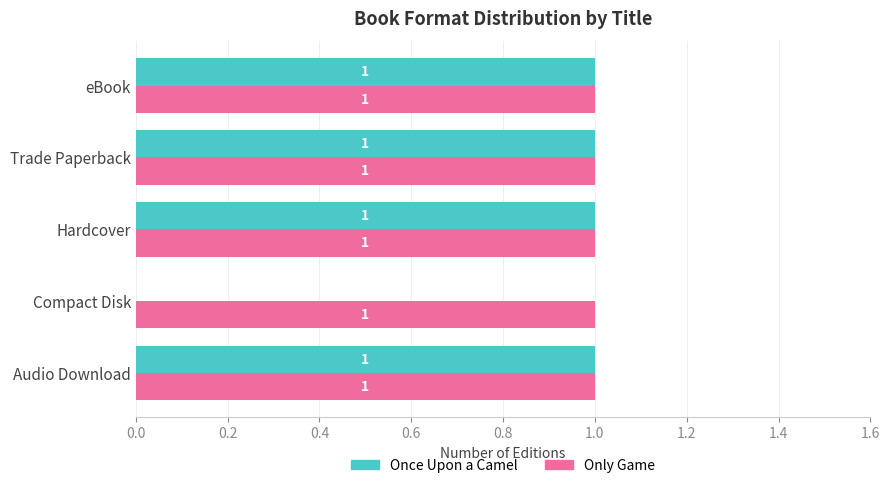

What is the sum of all Only Game values?

5